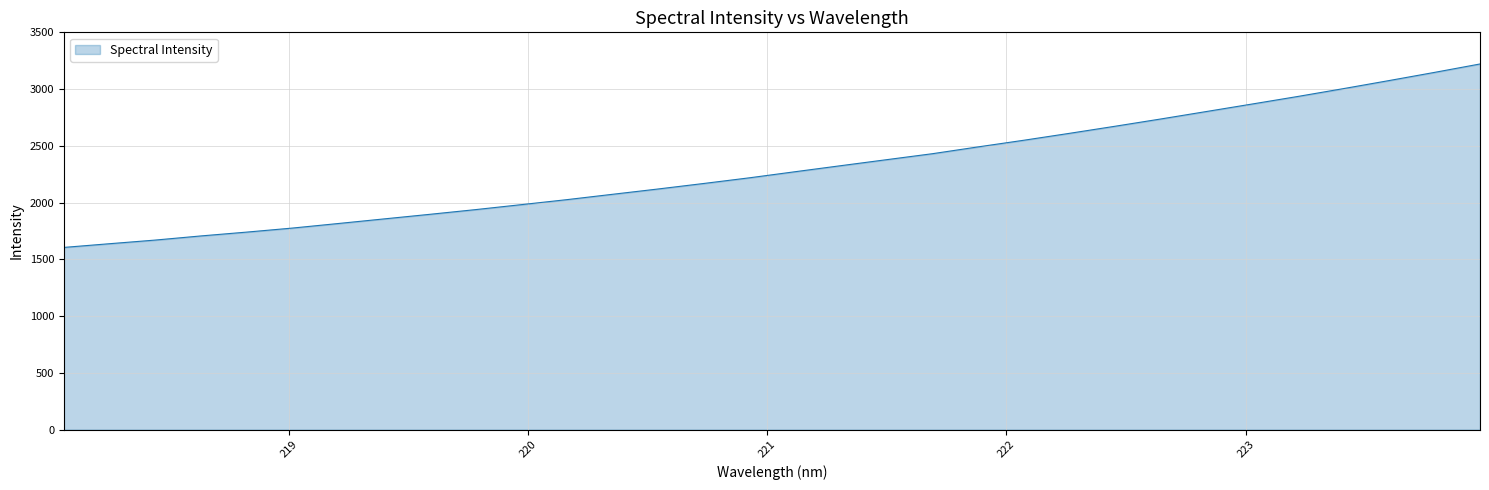

True or false: the data has more than 1 interior local peaks.

False